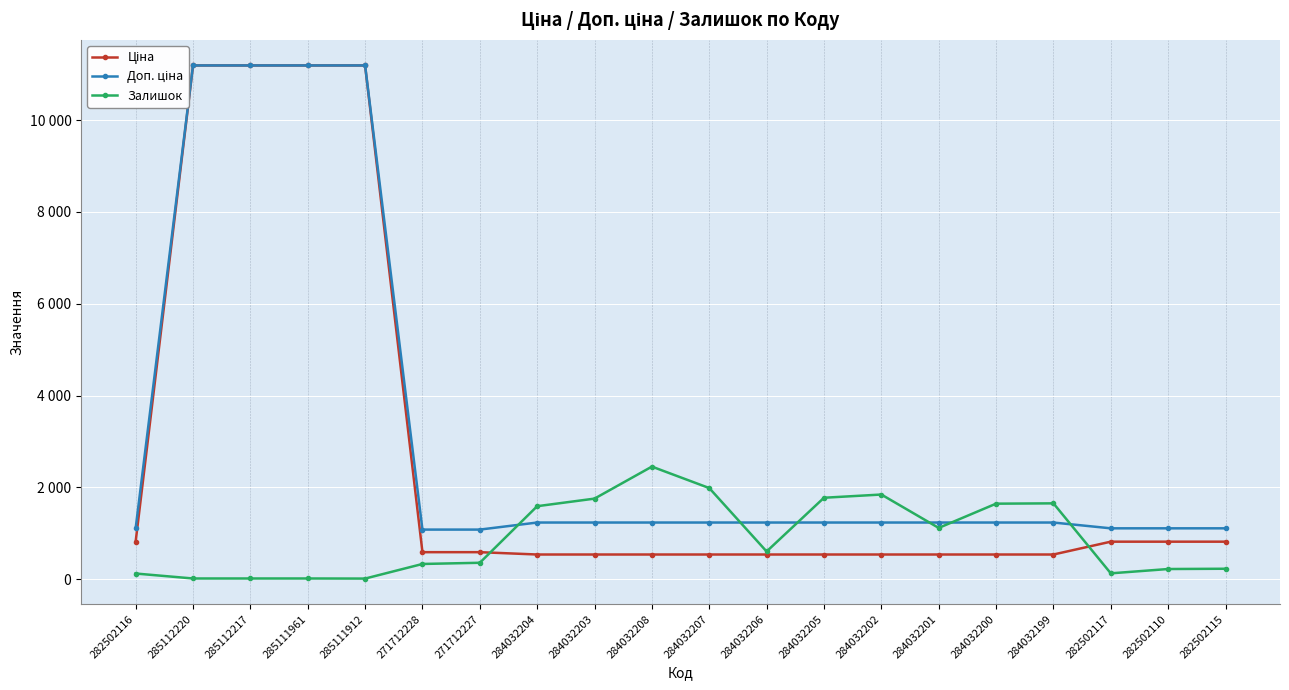

Reading left to right, transcribe all the data shown in this chart.

Ціна: 282502116=818.5	285112220=11188.2	285112217=11188.2	285111961=11188.2	285111912=11188.2	271712228=589.9	271712227=589.9	284032204=539.0	284032203=539.0	284032208=539.0	284032207=539.0	284032206=539.0	284032205=539.0	284032202=539.0	284032201=539.0	284032200=539.0	284032199=539.0	282502117=818.5	282502110=818.5	282502115=818.5
Доп. ціна: 282502116=1109.2	285112220=11188.2	285112217=11188.2	285111961=11188.2	285111912=11188.2	271712228=1081.7	271712227=1081.7	284032204=1235.4	284032203=1235.4	284032208=1235.4	284032207=1235.4	284032206=1235.4	284032205=1235.4	284032202=1235.4	284032201=1235.4	284032200=1235.4	284032199=1235.4	282502117=1109.2	282502110=1109.2	282502115=1109.2
Залишок: 282502116=125.0	285112220=17.0	285112217=17.0	285111961=17.0	285111912=15.0	271712228=333.0	271712227=359.0	284032204=1591.0	284032203=1756.0	284032208=2453.0	284032207=1986.0	284032206=605.0	284032205=1775.0	284032202=1845.0	284032201=1118.0	284032200=1646.0	284032199=1653.0	282502117=129.0	282502110=223.0	282502115=229.0